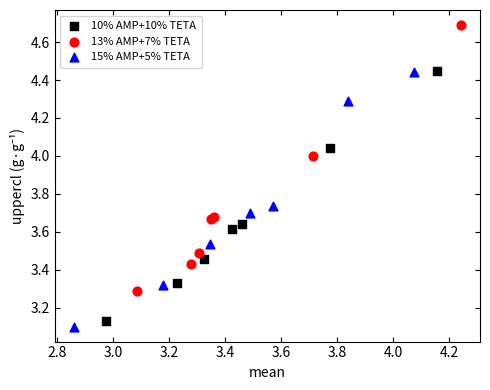

Which series contains the highest Y value?

13% AMP+7% TETA